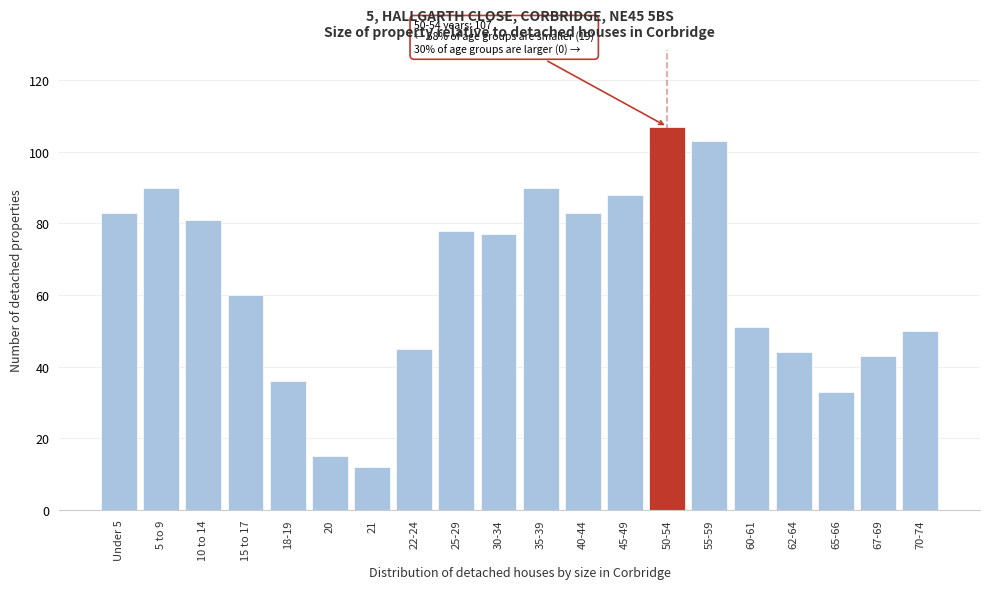

Reading left to right, what are all the values shown in this chart?

83	90	81	60	36	15	12	45	78	77	90	83	88	107	103	51	44	33	43	50